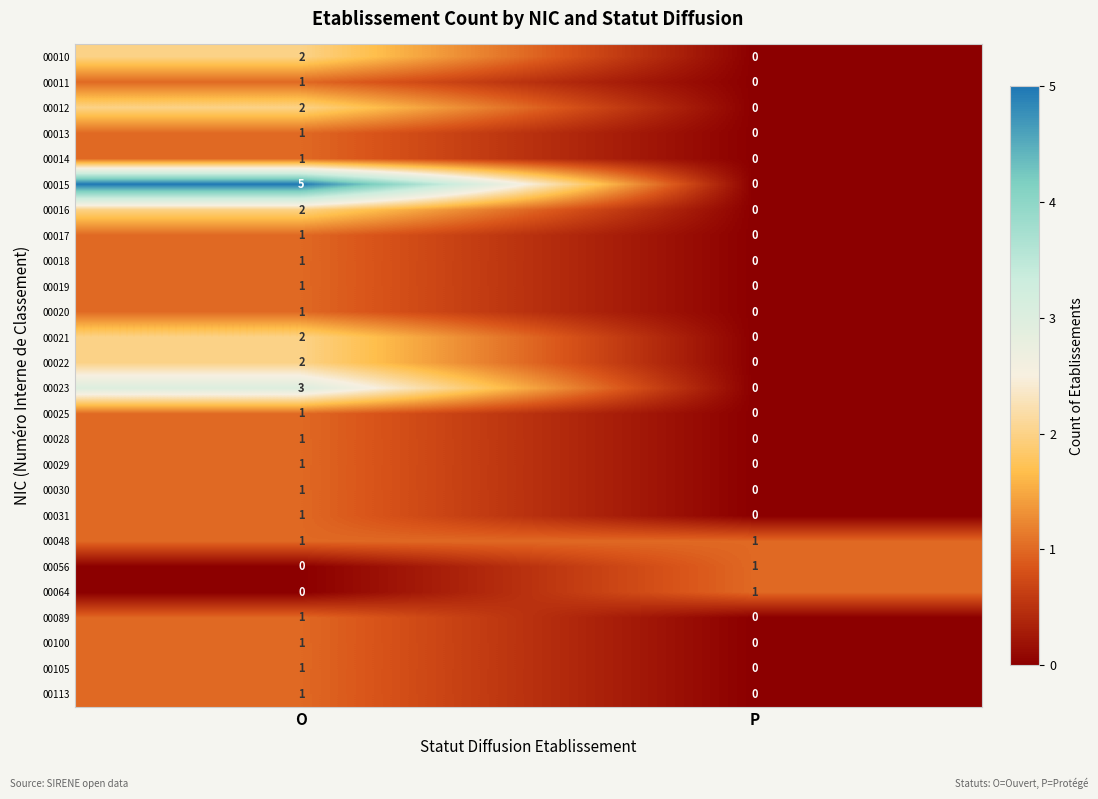

At which label does 00019 reach its peak?

O